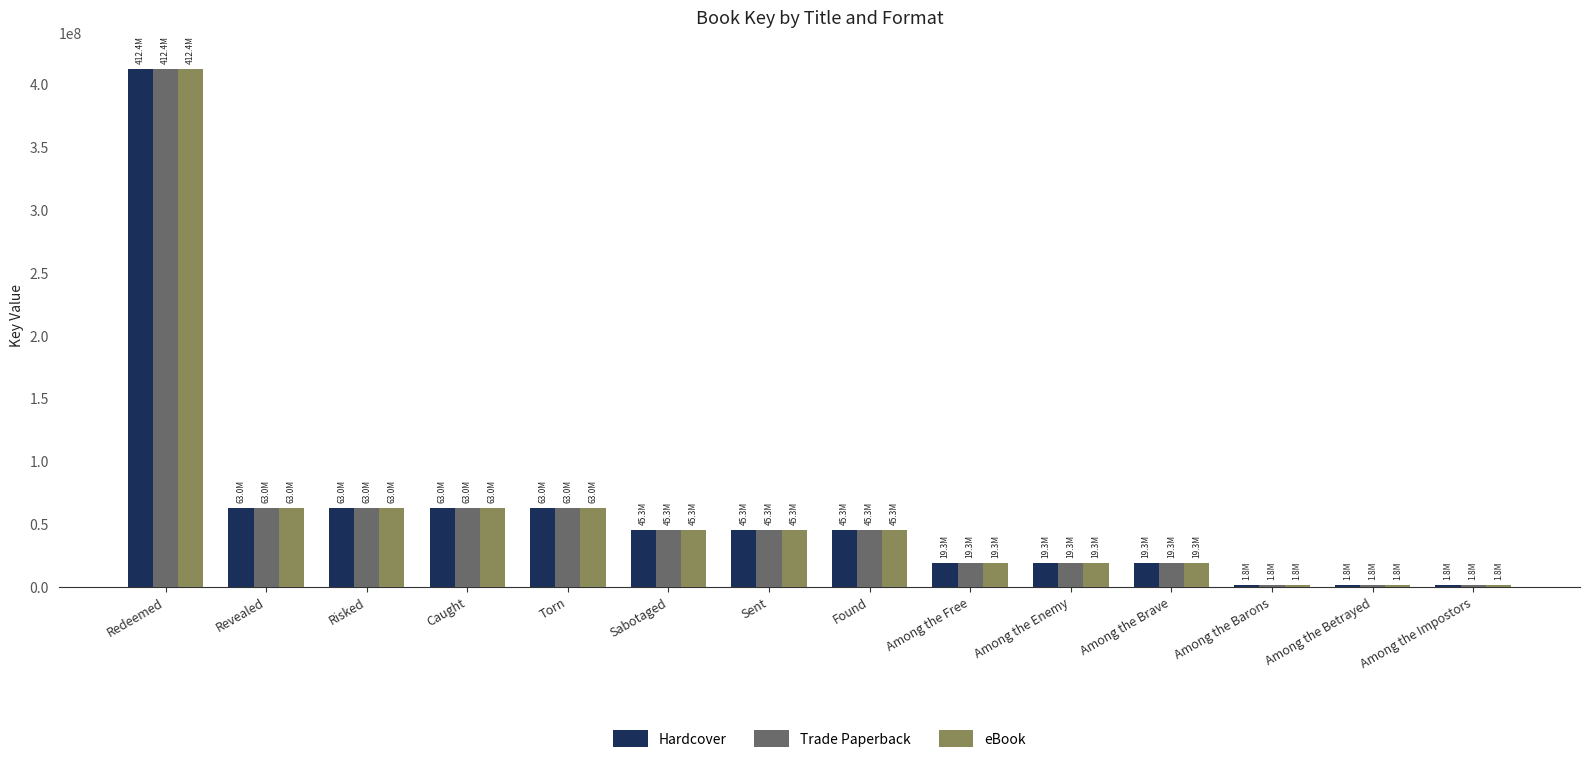

At which category is the sum across all series the highest?

Redeemed